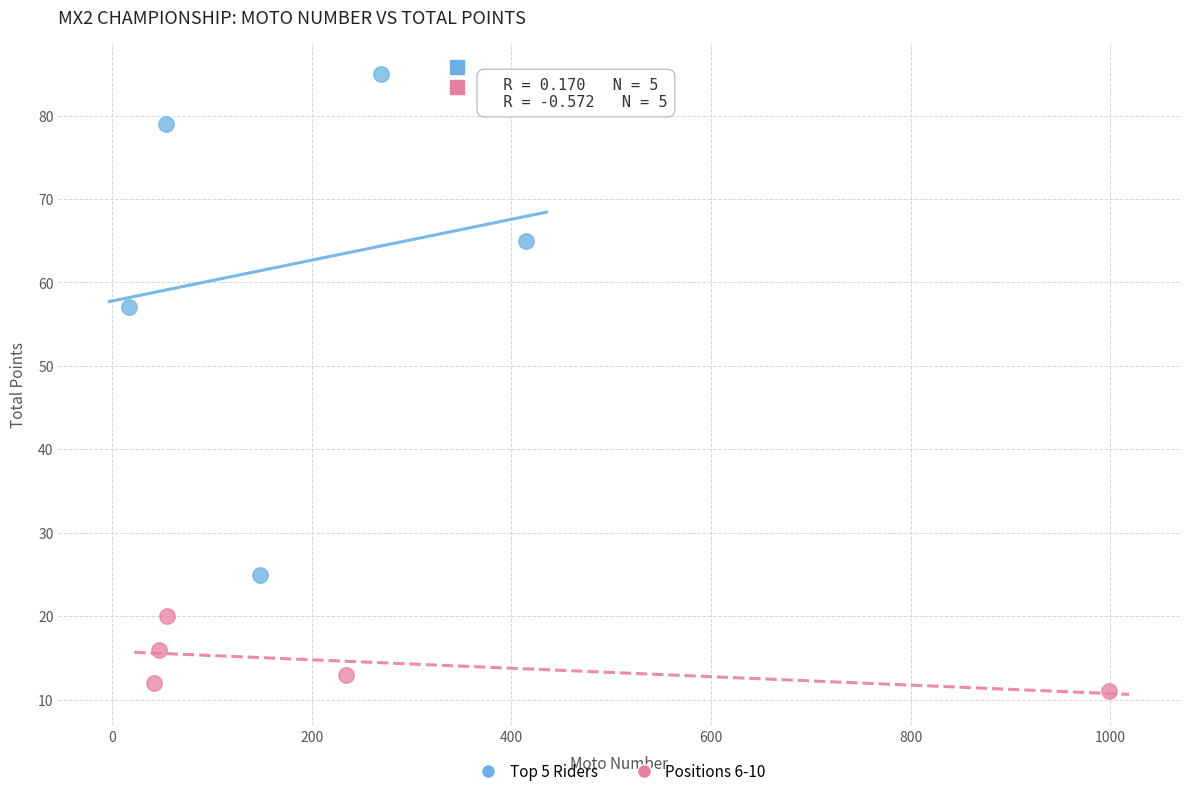

Which series has the largest Y range (max minus min)?

Top 5 Riders